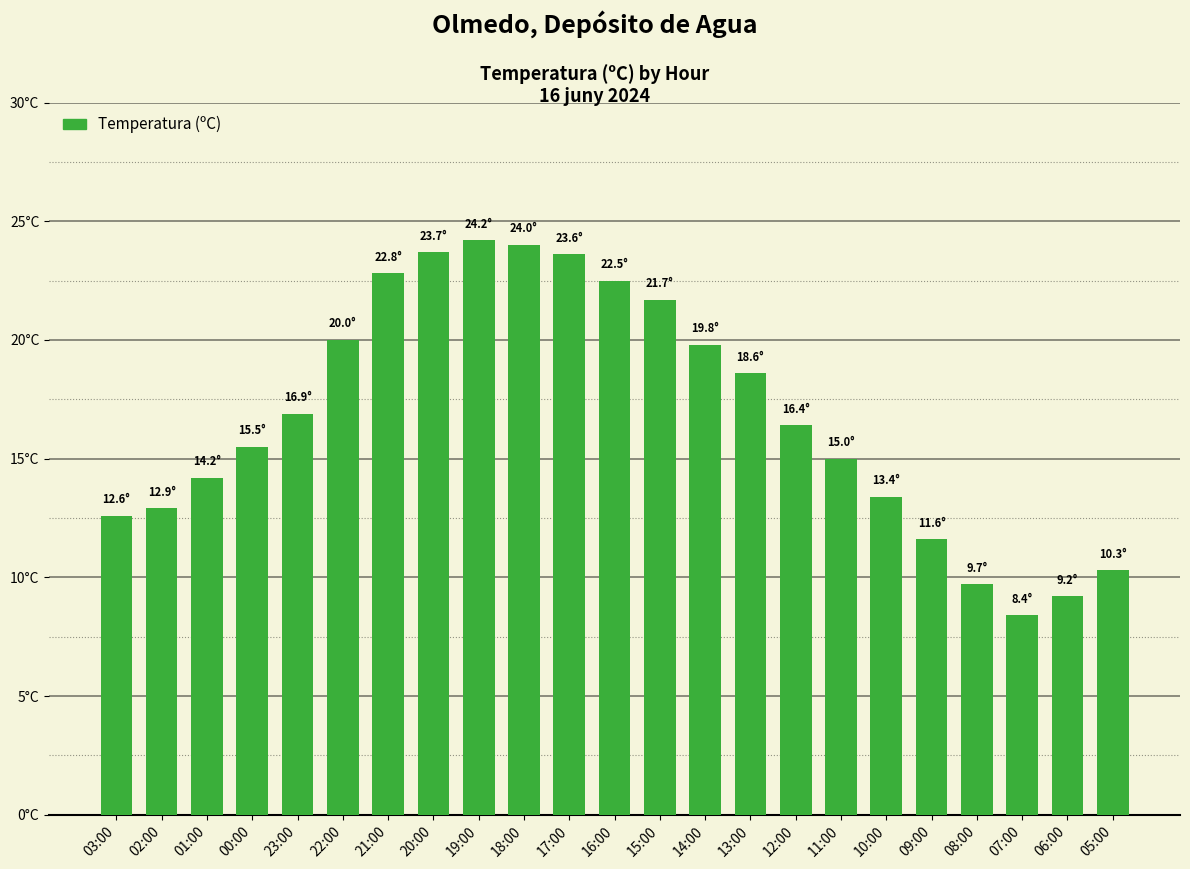

Are the bars horizontal?

No